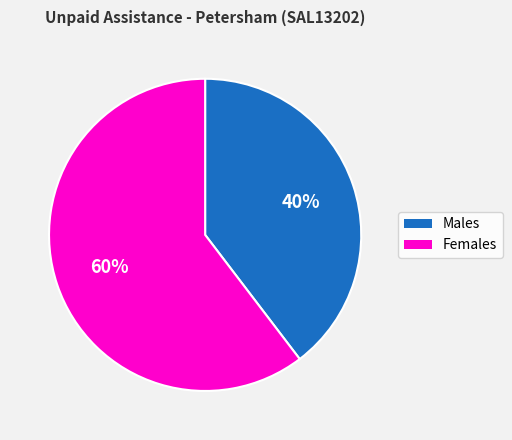

How many segments does this pie chart have?

2